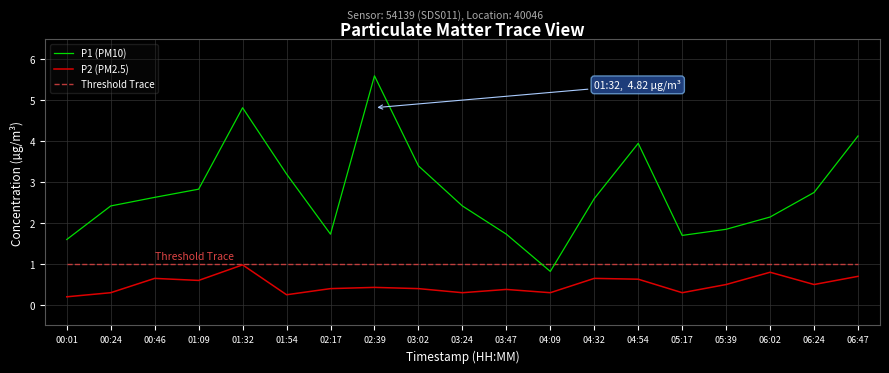

The P1 (PM10) series shows 1.7 at 02:17. True or false?

True